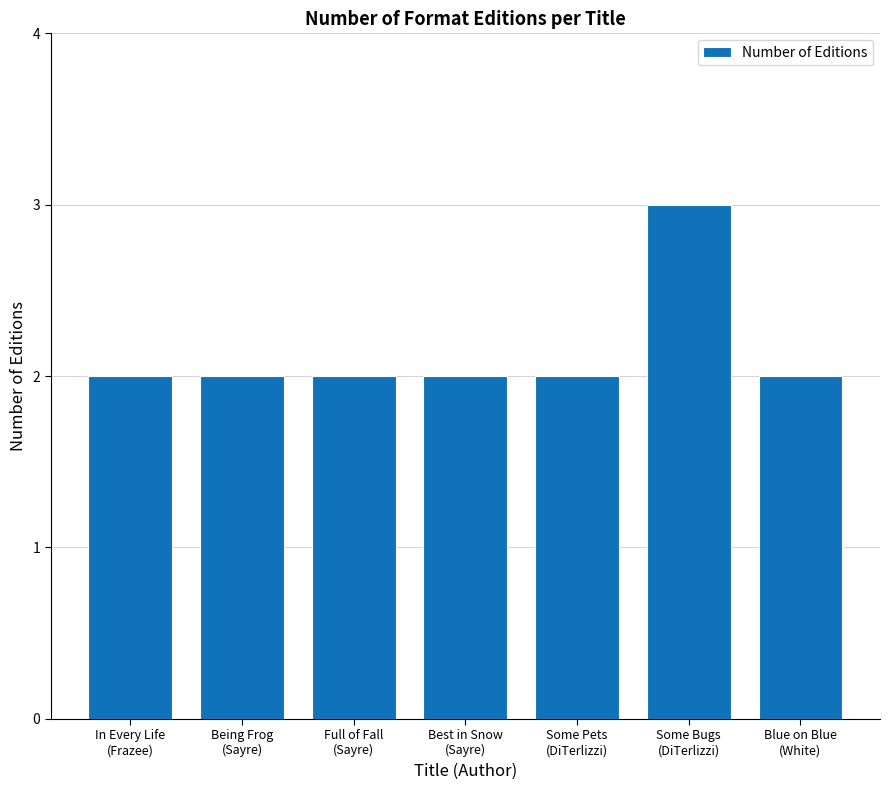

Are the bars horizontal?

No